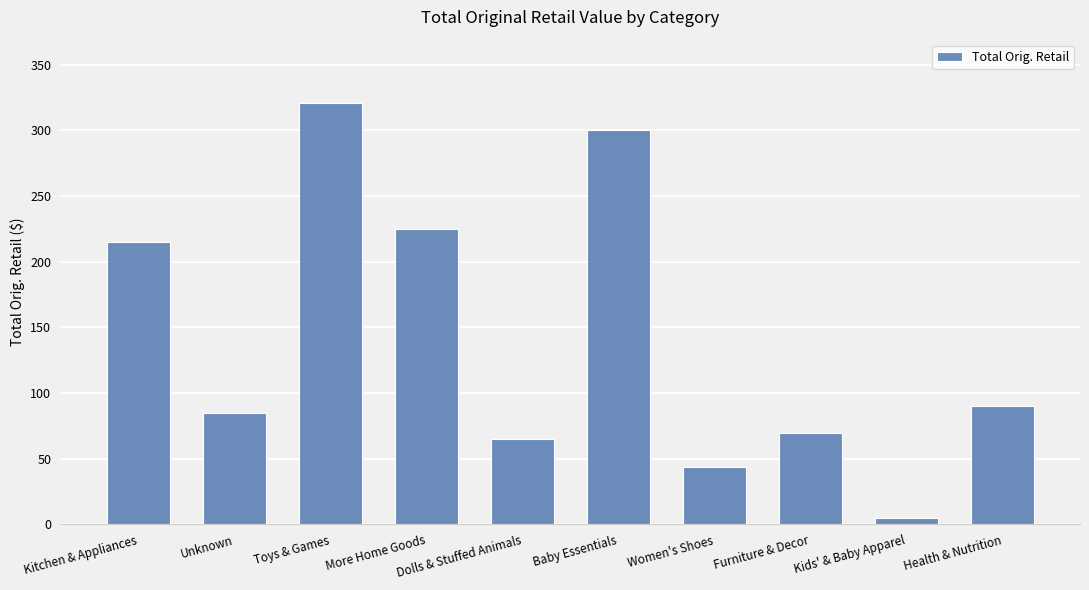

Which category has the lowest value across all series?

Kids' & Baby Apparel